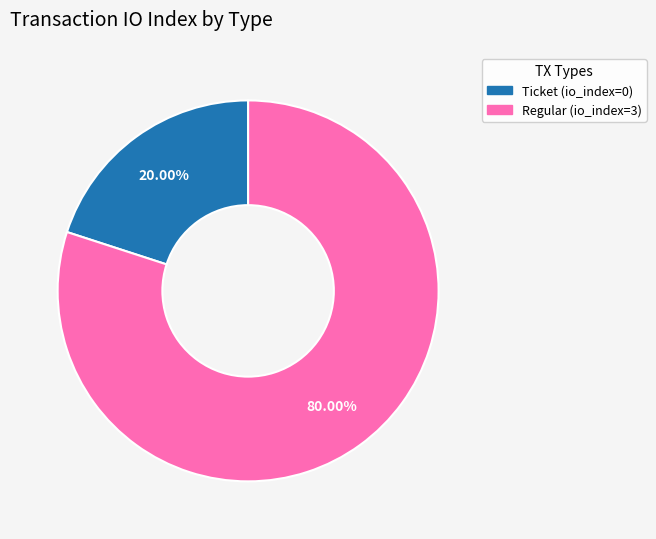

Is the sum of Regular and Ticket greater than half?

Yes